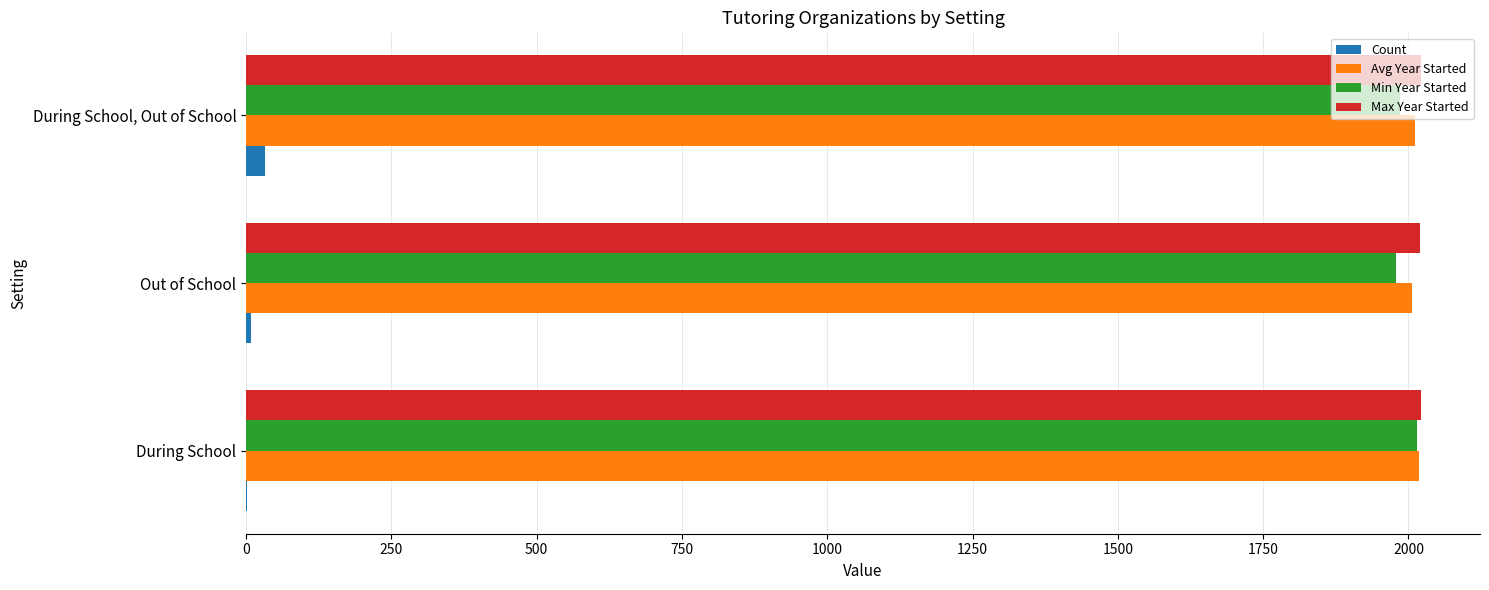

What is the sum of all Avg Year Started values?

6034.6